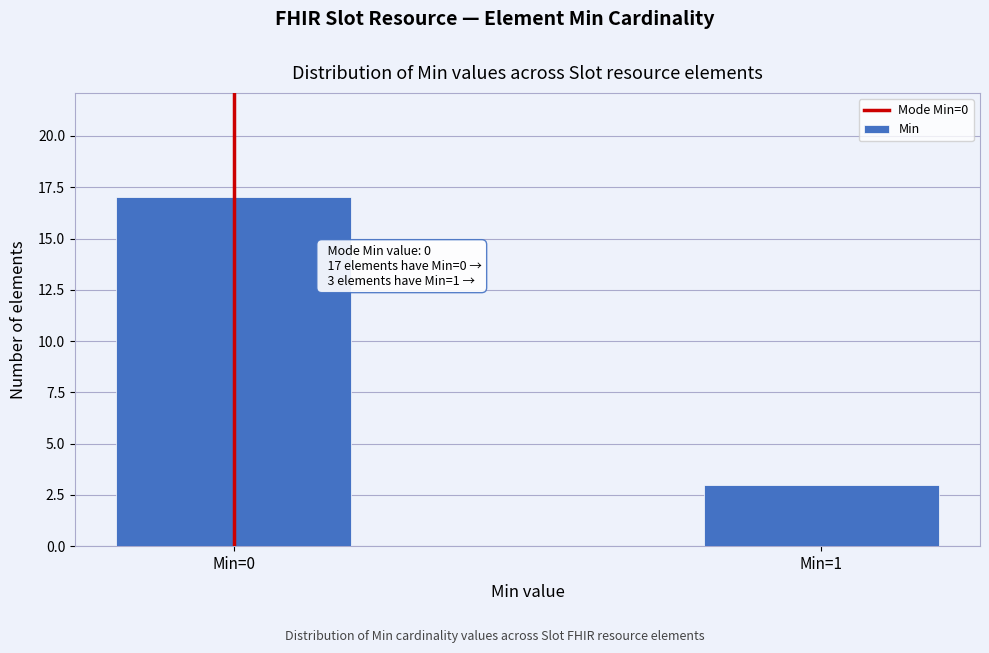

Reading right to left, list all the values displayed in this chart.

3	17